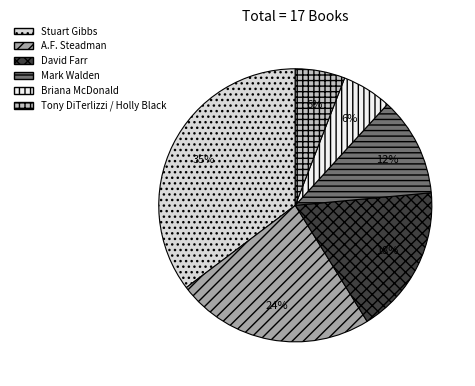

Is the sum of David Farr and Briana McDonald greater than half?

No